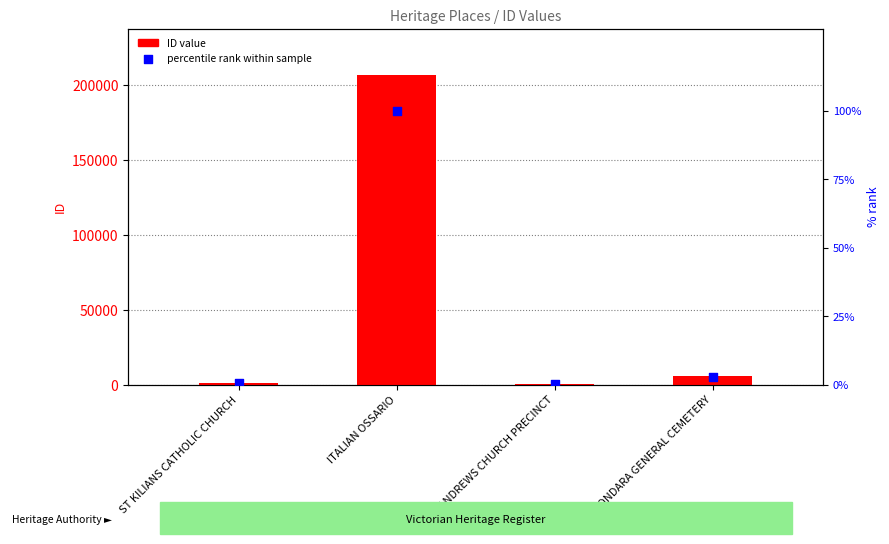

Which series contains the lowest Y value?

percentile rank within sample